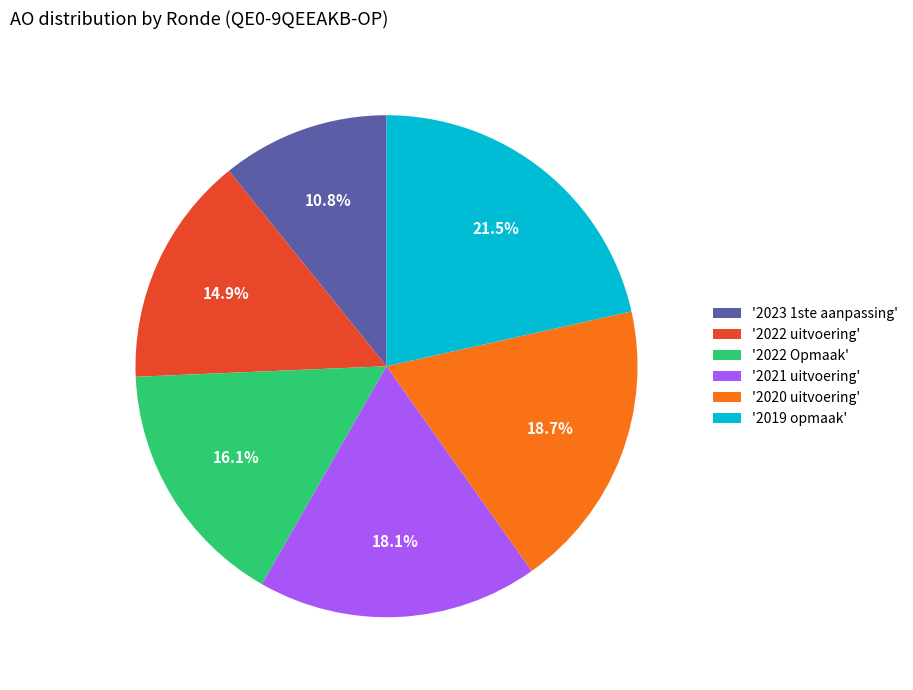

Combined, do '2021 uitvoering' and '2022 uitvoering' account for over 50%?

No